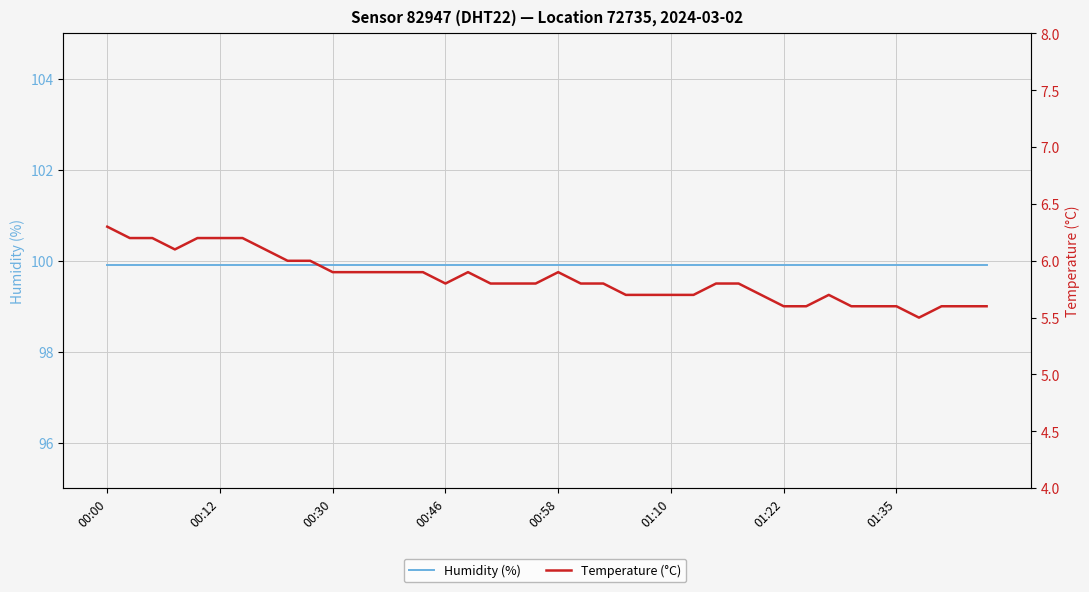

The Humidity (%) series shows 99.9 at 28. True or false?

True